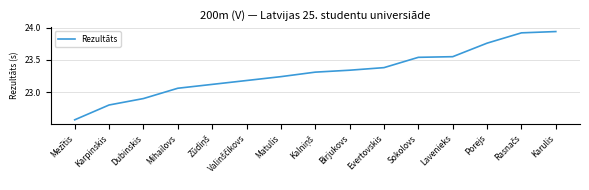

What is the difference between the maximum and minimum values?

1.4